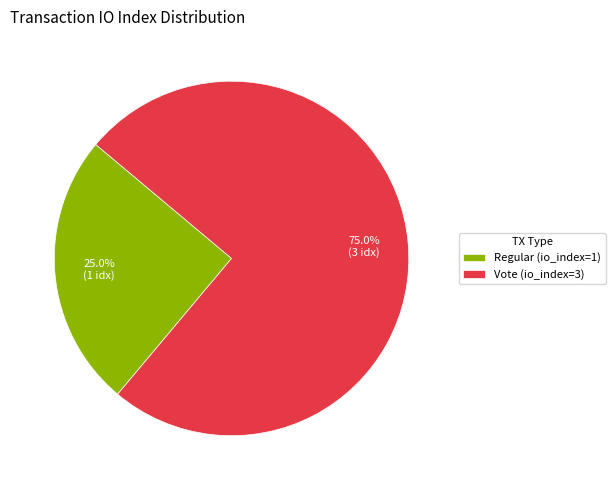

Count the number of slices in the pie.

2